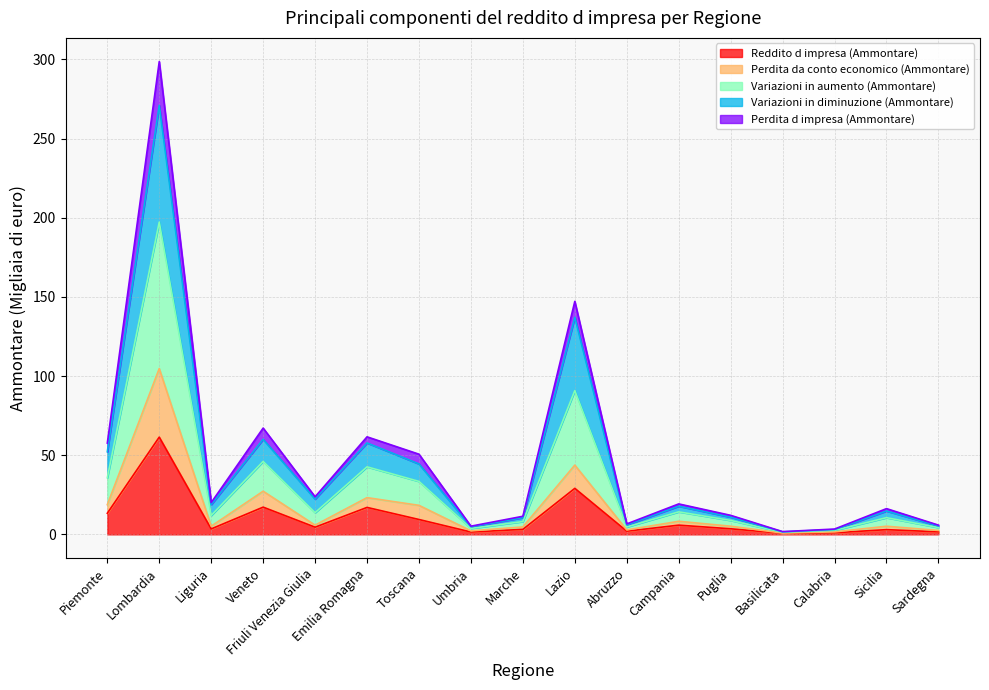

In Variazioni in diminuzione (Ammontare), how many points are higher than both neighbors (excluding endpoints)?

6